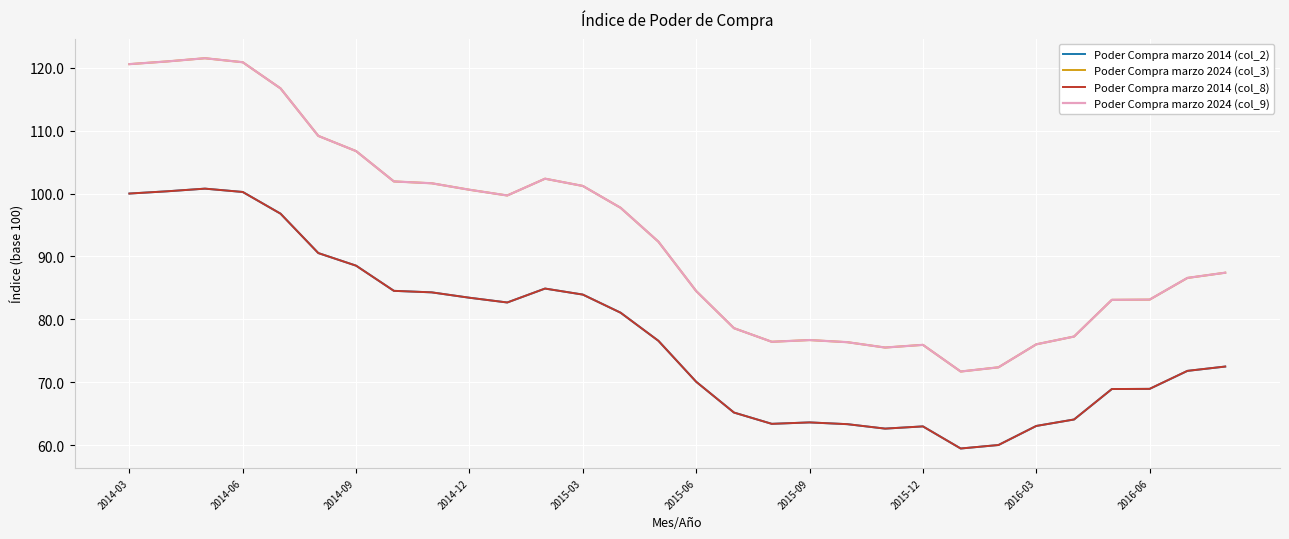

True or false: Poder Compra marzo 2024 (col_9) and Poder Compra marzo 2014 (col_8) intersect in this chart.

False